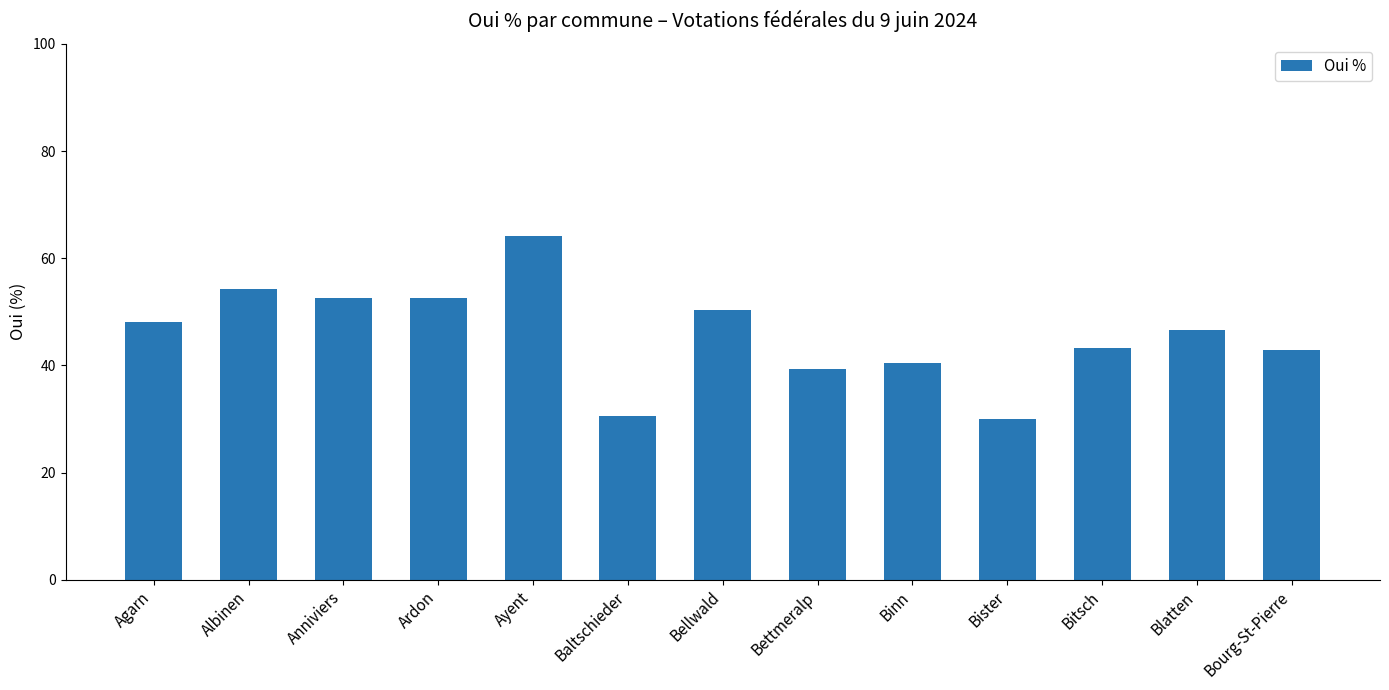

What is the sum of all values?

595.0